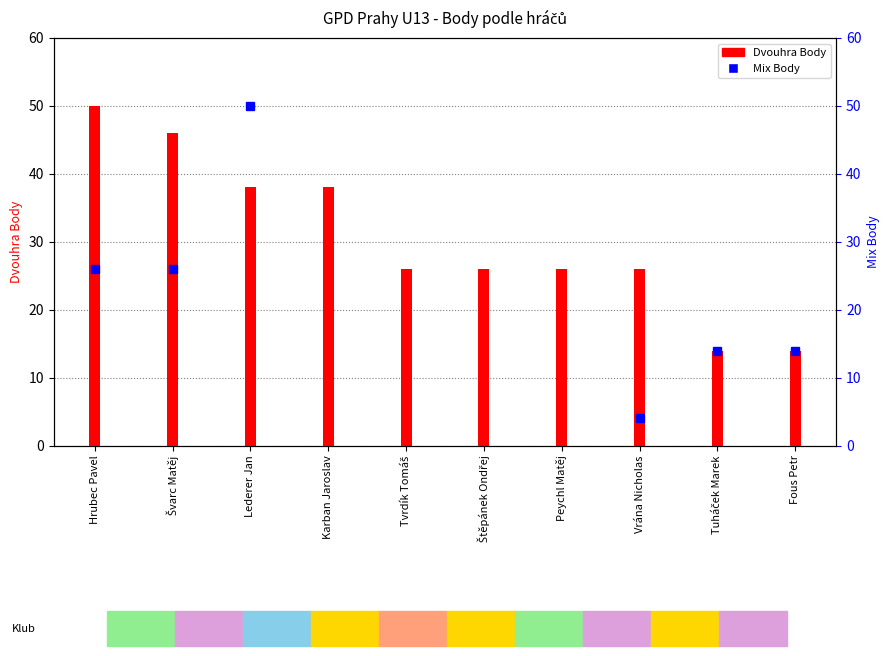

List the labels in order of value, smallest first.

Tuháček Marek, Fous Petr, Tvrdík Tomáš, Štěpánek Ondřej, Peychl Matěj, Vrána Nicholas, Lederer Jan, Karban Jaroslav, Švarc Matěj, Hrubec Pavel